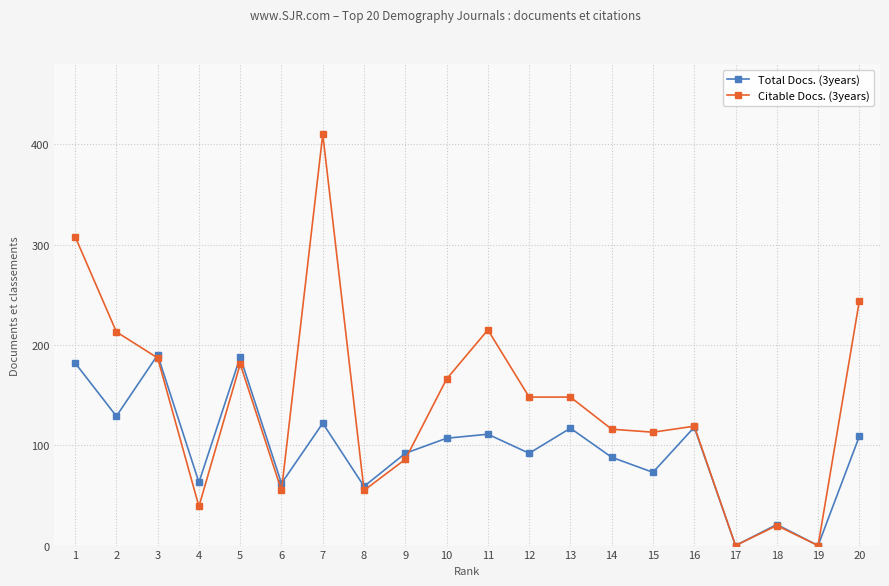

What is the value of the Total Docs. (3years) point at the 12th from the left?

92